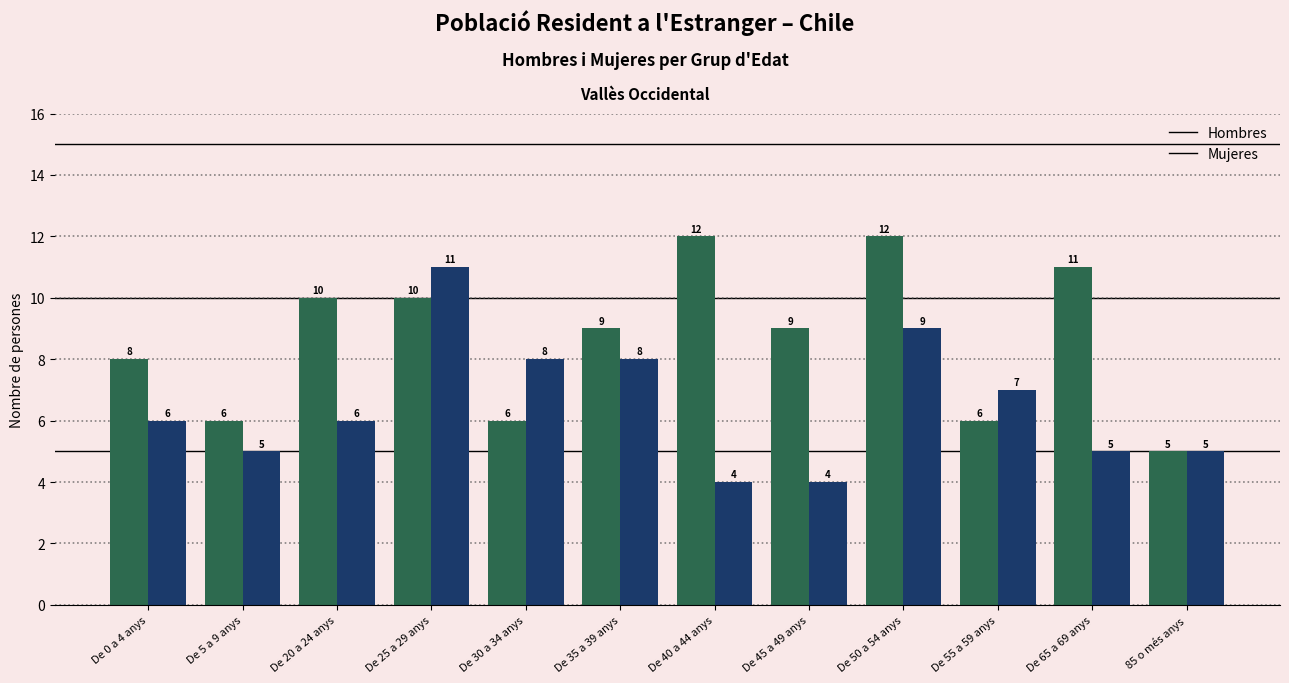

What is the minimum value shown in the chart?

4